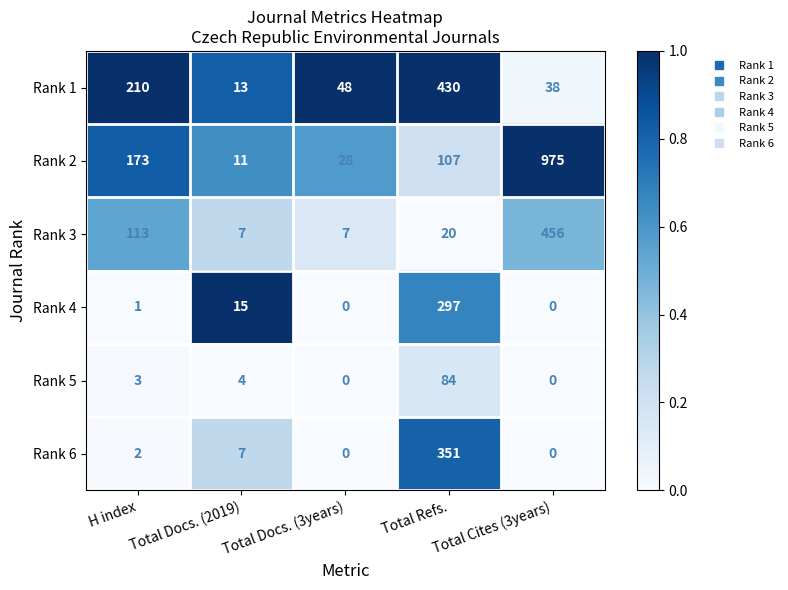

What is the spread (max minus min) of values at Total Docs. (3years)?

48